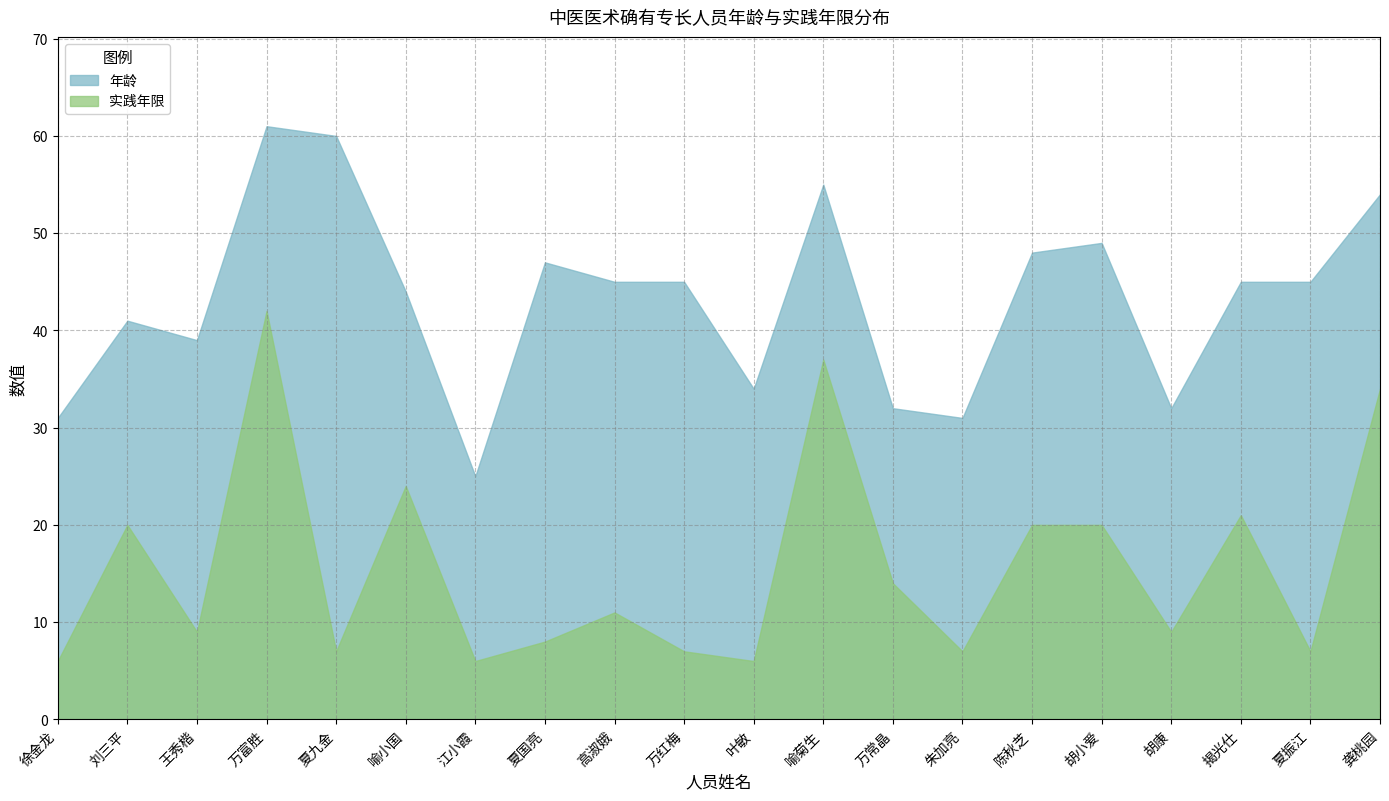

What is the maximum value for 年龄?

61